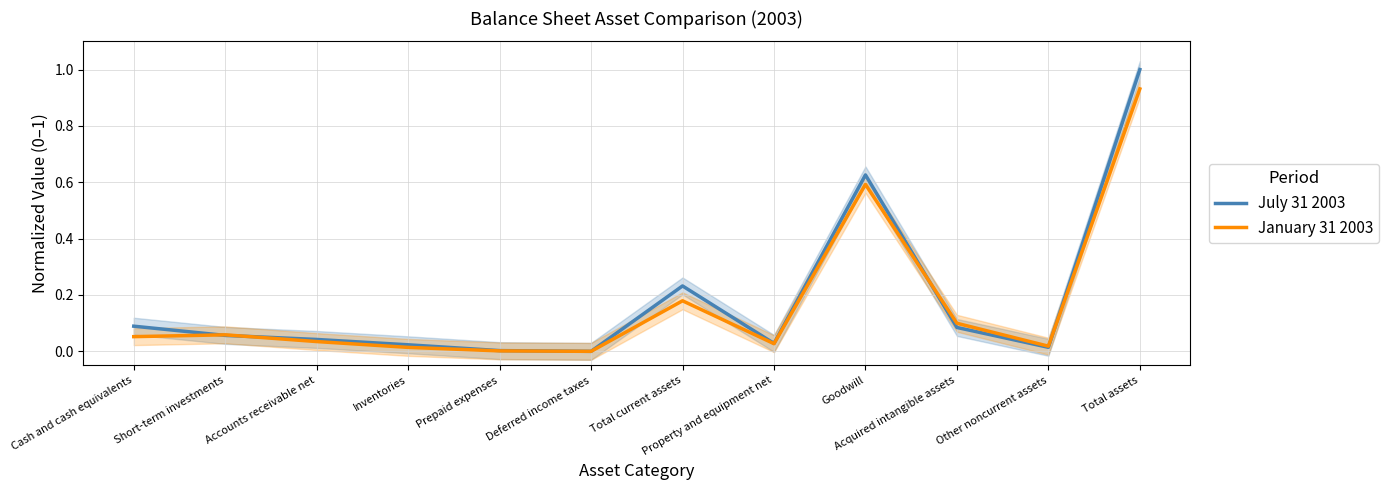

Reading right to left, what are all the values shown in this chart?

July 31 2003: Total assets=1.0	Other noncurrent assets=0.0	Acquired intangible assets=0.1	Goodwill=0.6	Property and equipment net=0.0	Total current assets=0.2	Deferred income taxes=0.0	Prepaid expenses=0.0	Inventories=0.0	Accounts receivable net=0.0	Short-term investments=0.1	Cash and cash equivalents=0.1
January 31 2003: Total assets=0.9	Other noncurrent assets=0.0	Acquired intangible assets=0.1	Goodwill=0.6	Property and equipment net=0.0	Total current assets=0.2	Deferred income taxes=0.0	Prepaid expenses=0.0	Inventories=0.0	Accounts receivable net=0.0	Short-term investments=0.1	Cash and cash equivalents=0.1